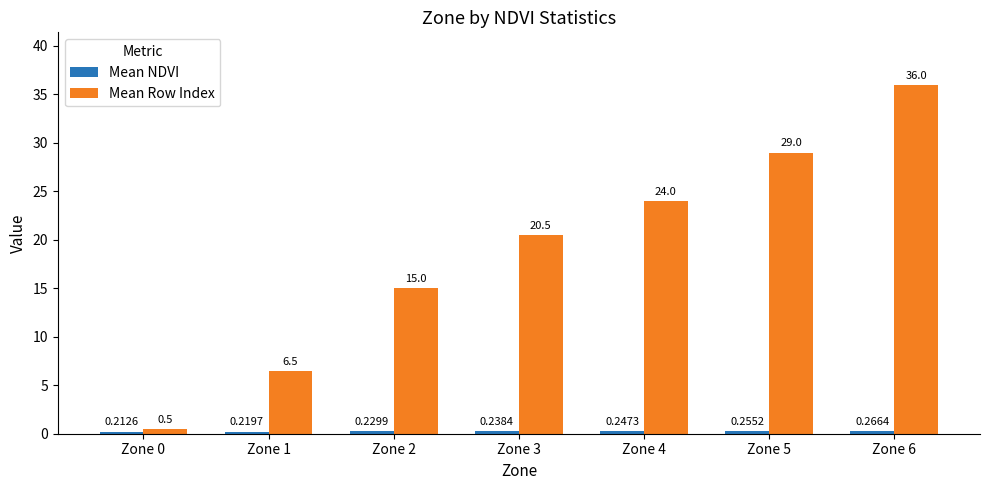

At how many categories does at least one series exceed 22?

3